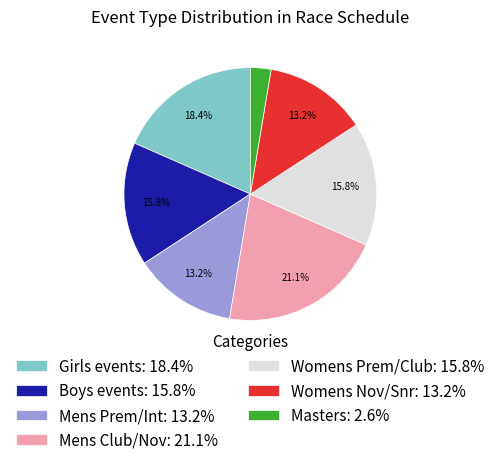

What is the ratio of the value at Womens Nov/Snr: 13.2% to the value at Mens Club/Nov: 21.1%?

0.6